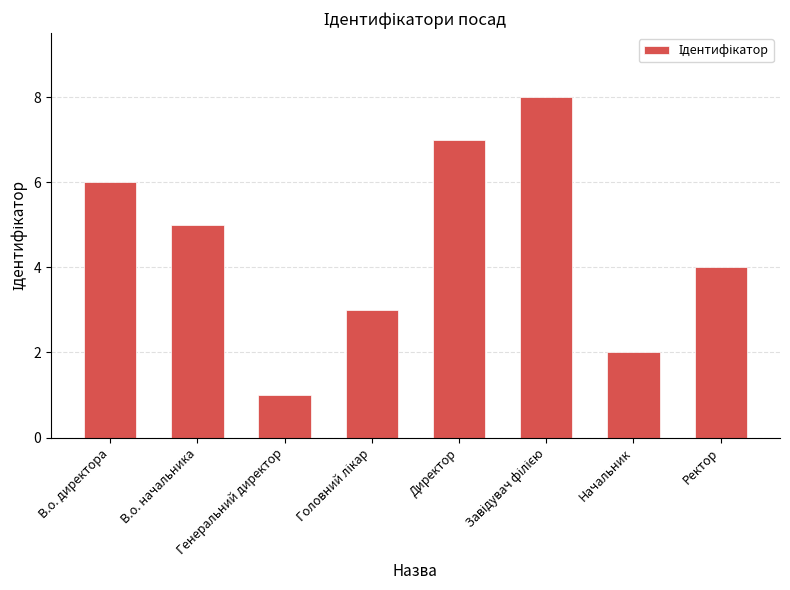

Does the chart contain any negative values?

No